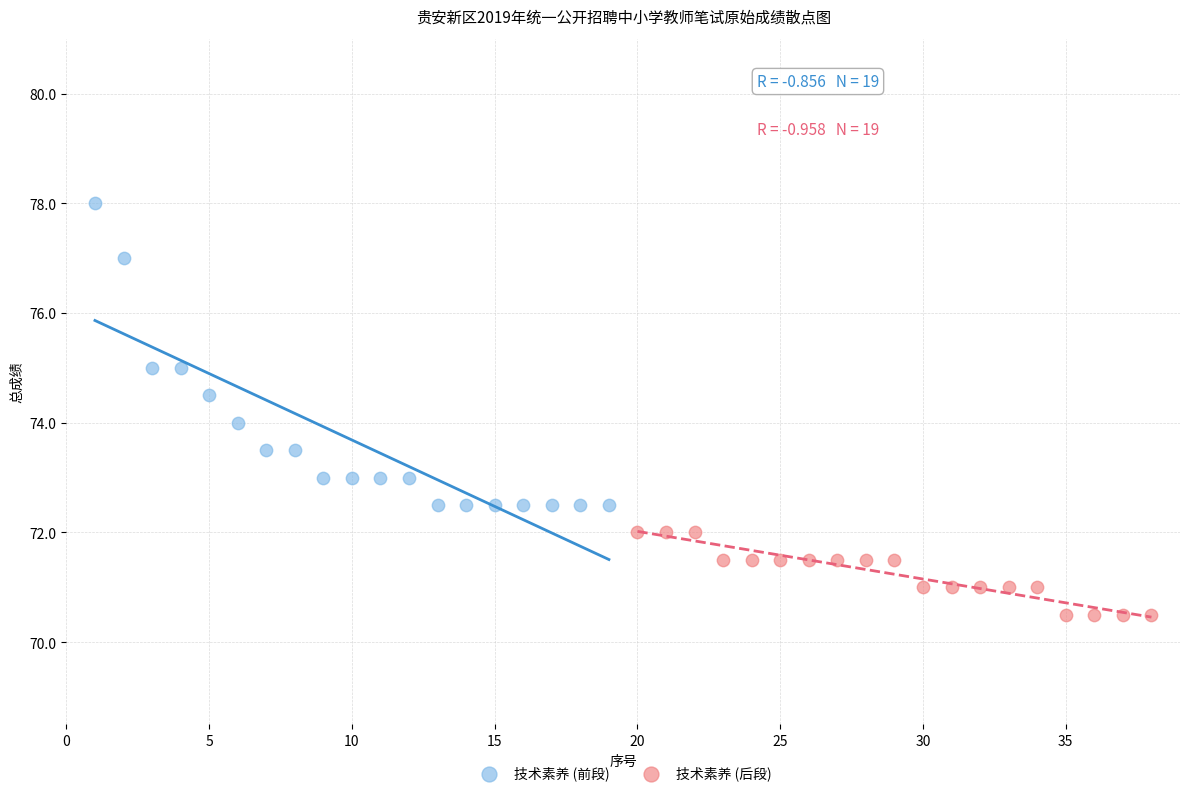

What are all the series names shown in the legend?

技术素养 (前段), 技术素养 (后段)